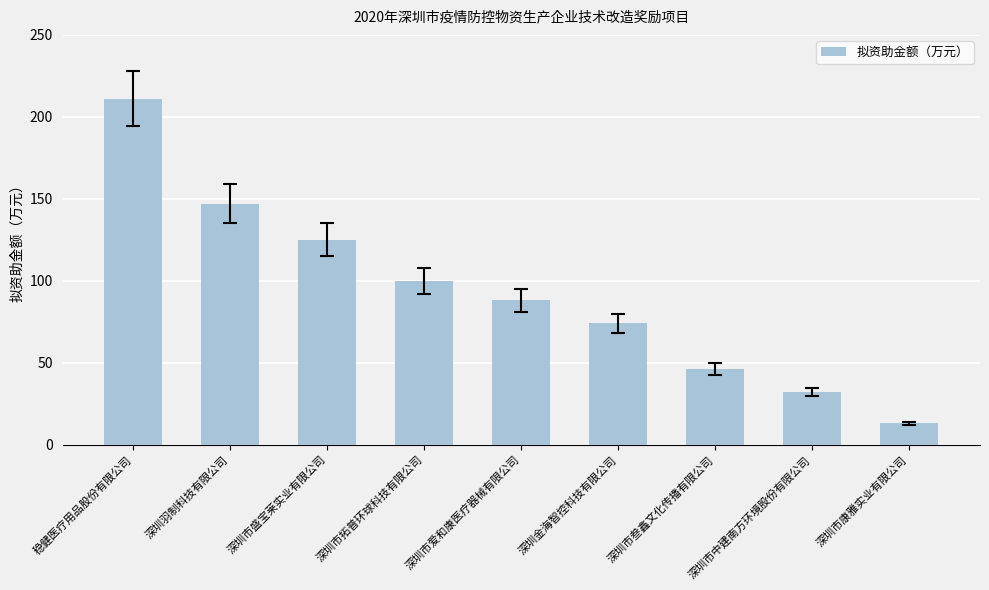

True or false: the data shows 211 at 稳健医疗用品股份有限公司.

True